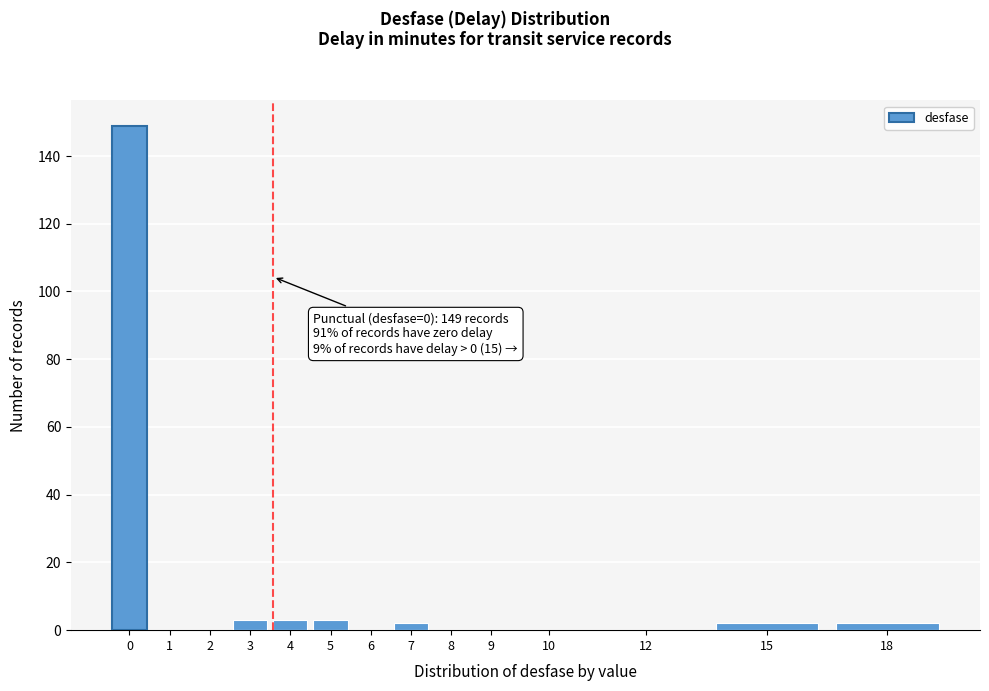

Reading right to left, what are all the values shown in this chart?

18=2	15=2	12=0	10=0	9=0	8=0	7=2	6=0	5=3	4=3	3=3	2=0	1=0	0=149